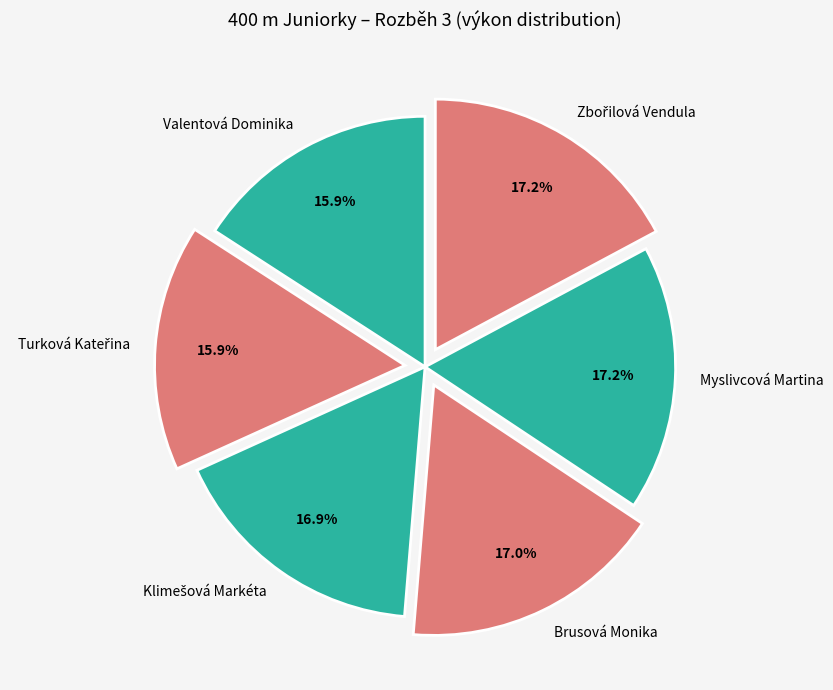

Is Valentová Dominika the majority of the pie?

No